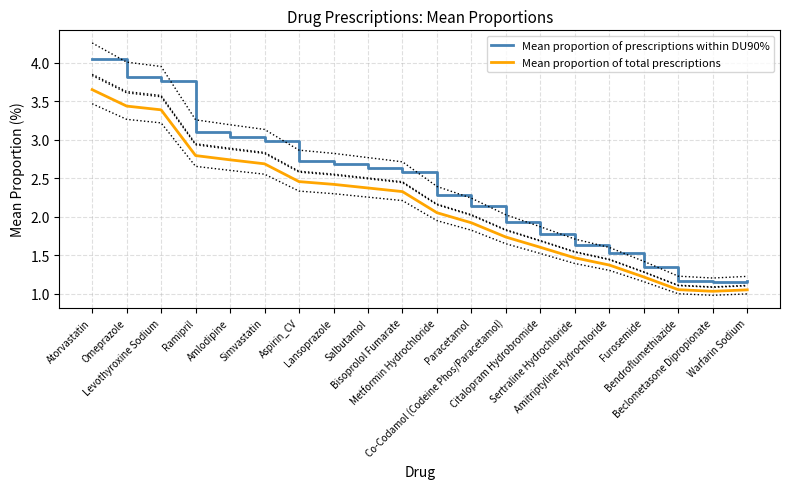

The value of Mean proportion of prescriptions within DU90% at Simvastatin is 3.0. True or false?

True